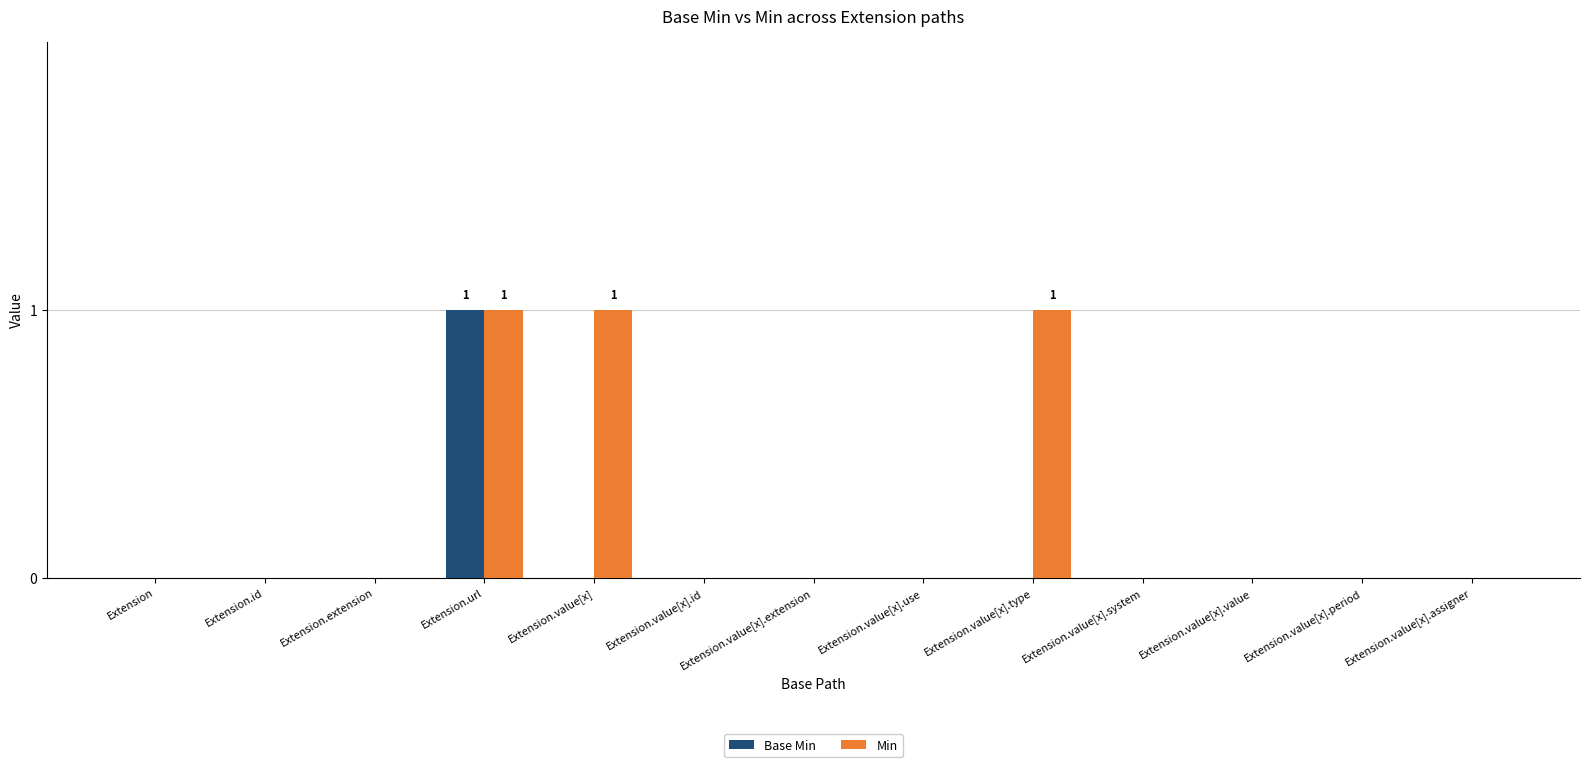

Reading left to right, extract all data points from this chart.

Base Min: 0	0	0	1	0	0	0	0	0	0	0	0	0
Min: 0	0	0	1	1	0	0	0	1	0	0	0	0